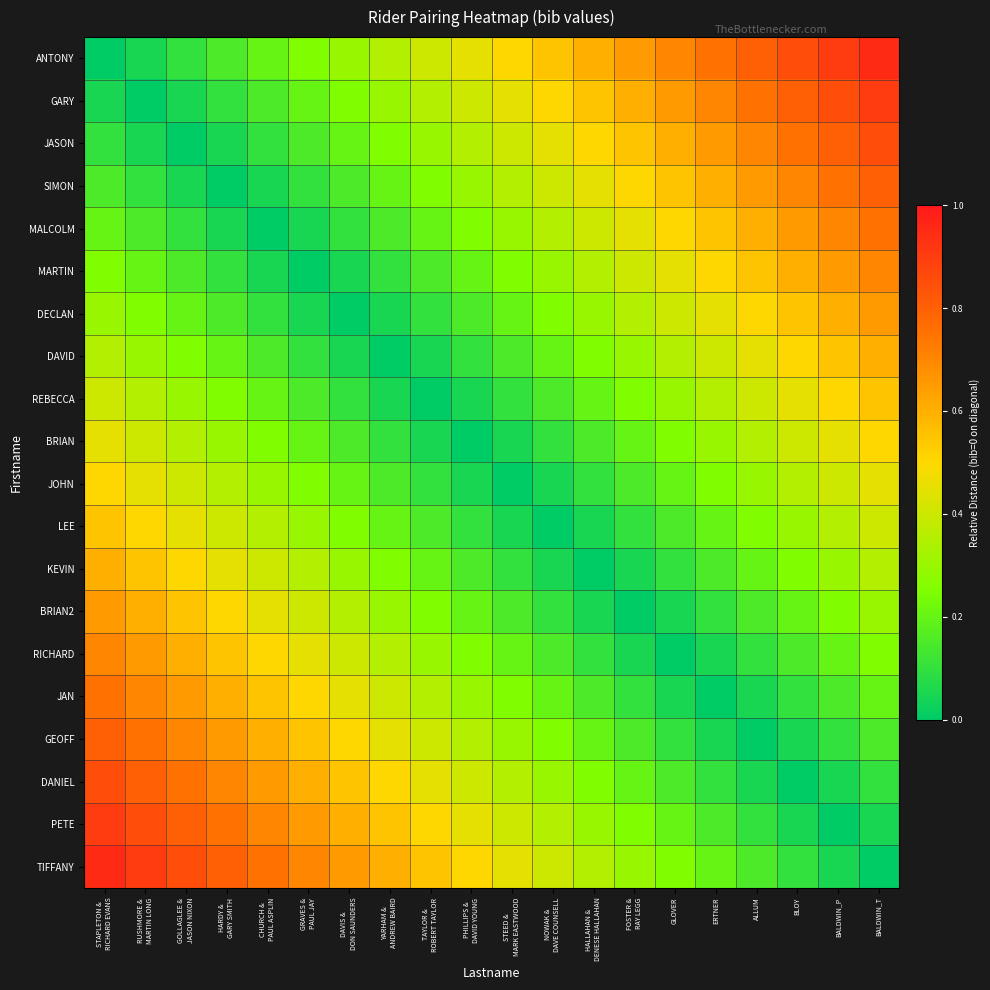

At which category is the sum across all series the highest?

STAPLETON &
RICHARD EVANS